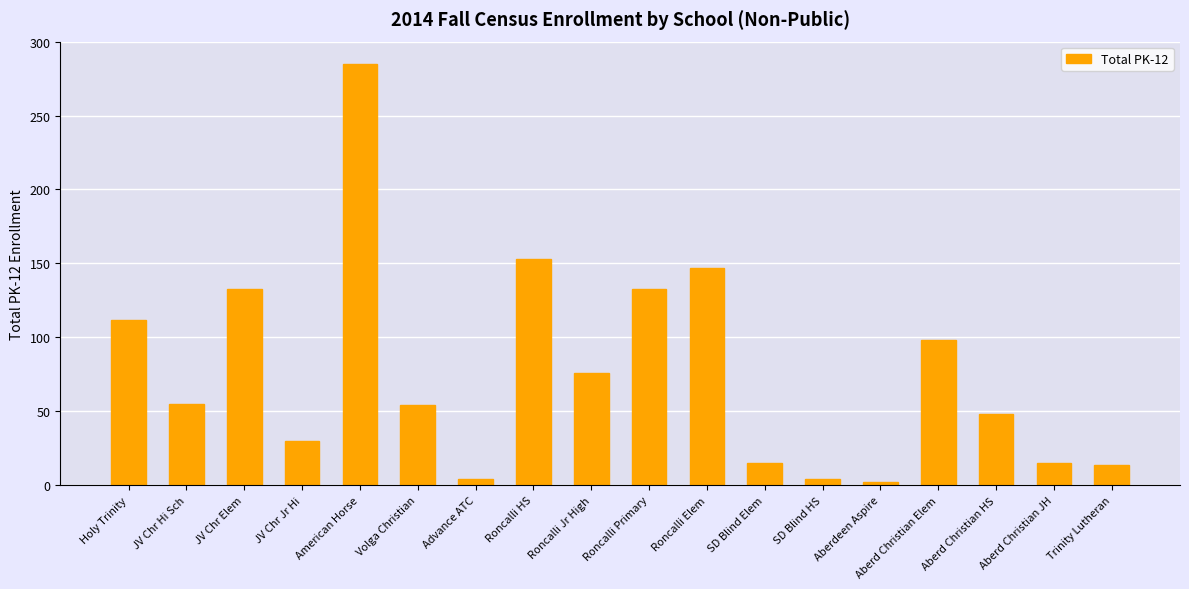

The value at Roncalli Jr High is 76. True or false?

True